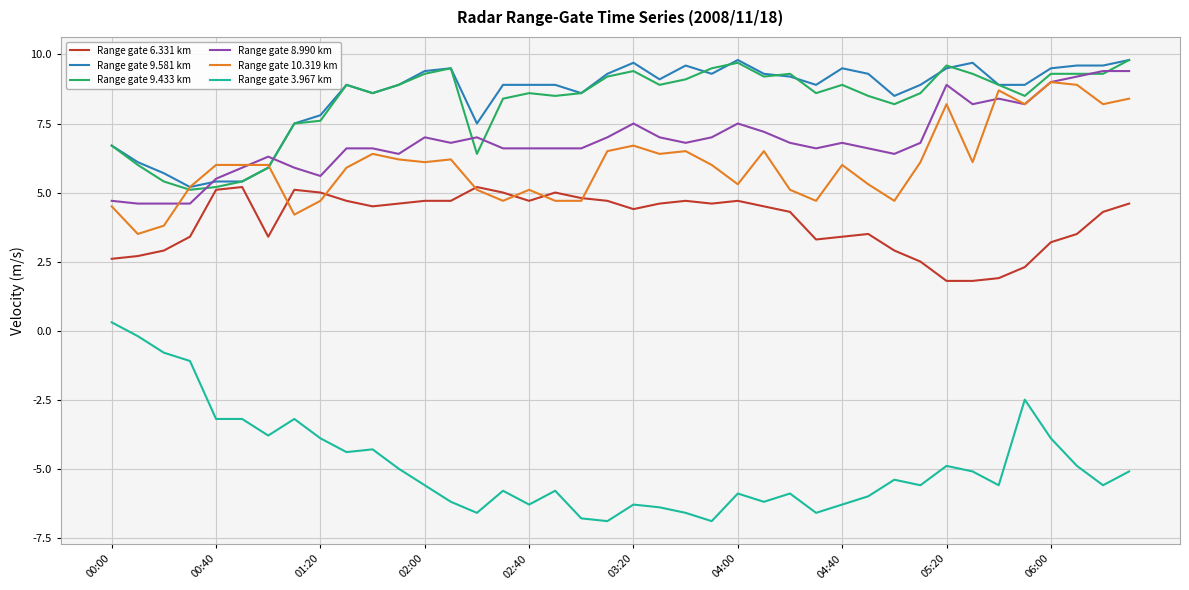

Which series ends up on top after the final intersection of Range gate 8.990 km and Range gate 9.581 km?

Range gate 9.581 km